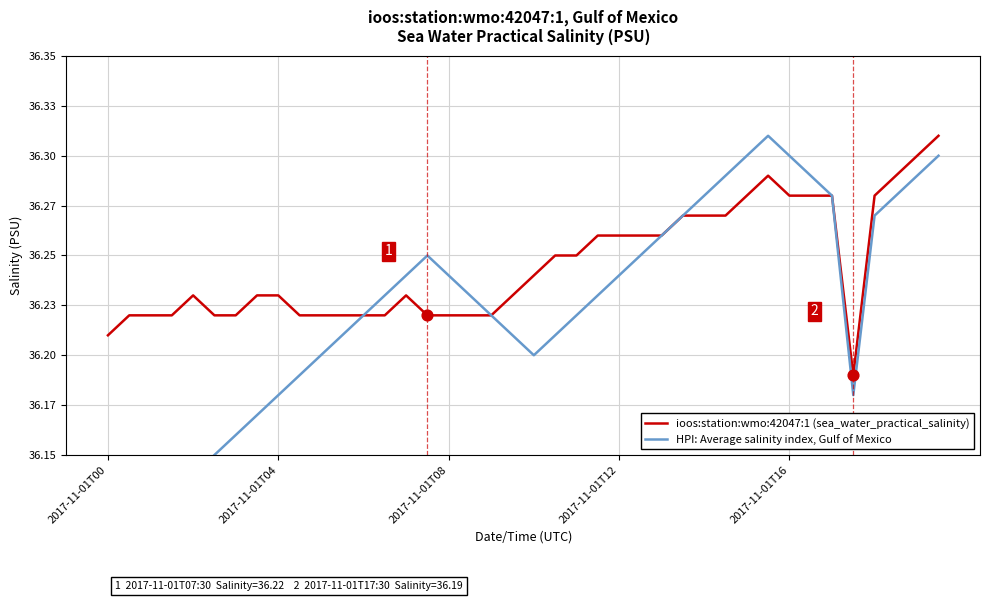

Which series has the largest total across all categories?

ioos:station:wmo:42047:1 (sea_water_practical_salinity)